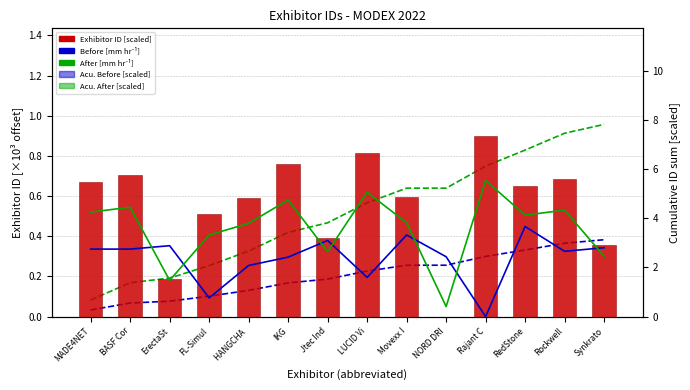

What is the difference between the maximum and minimum values in the Acu. Before [scaled] series?

2.9